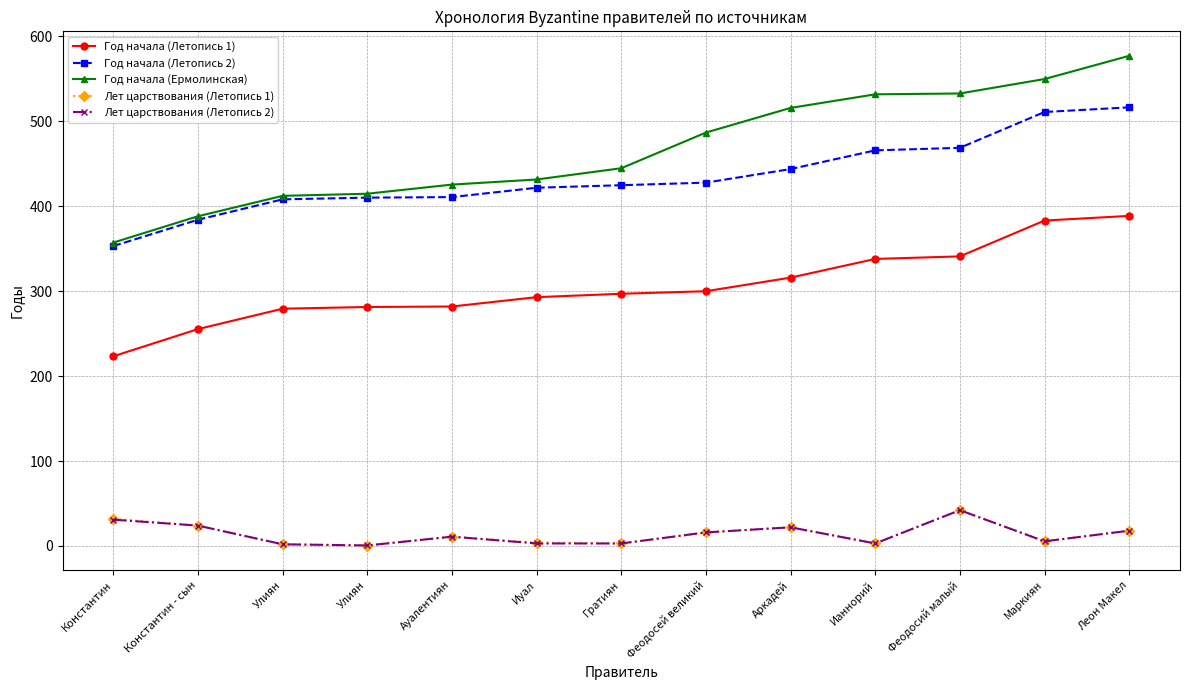

How many values in the Год начала (Ермолинская) series are below 444?

6